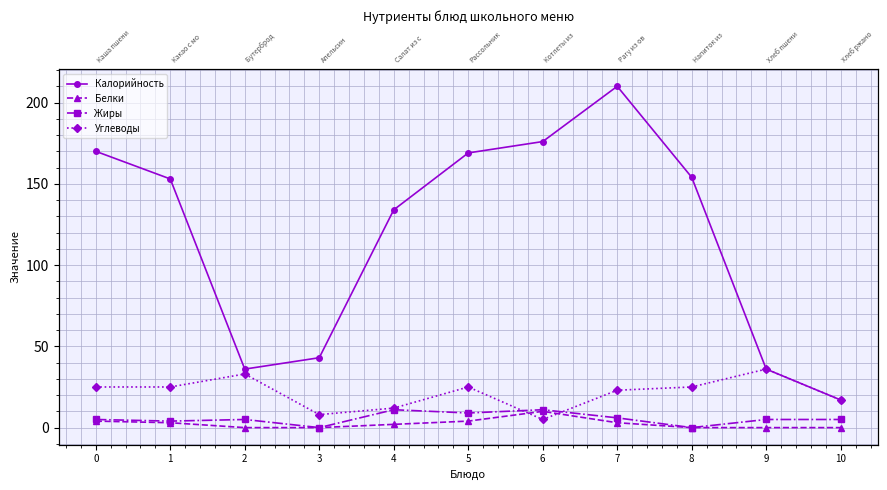

True or false: Белки and Жиры cross at least once.

False